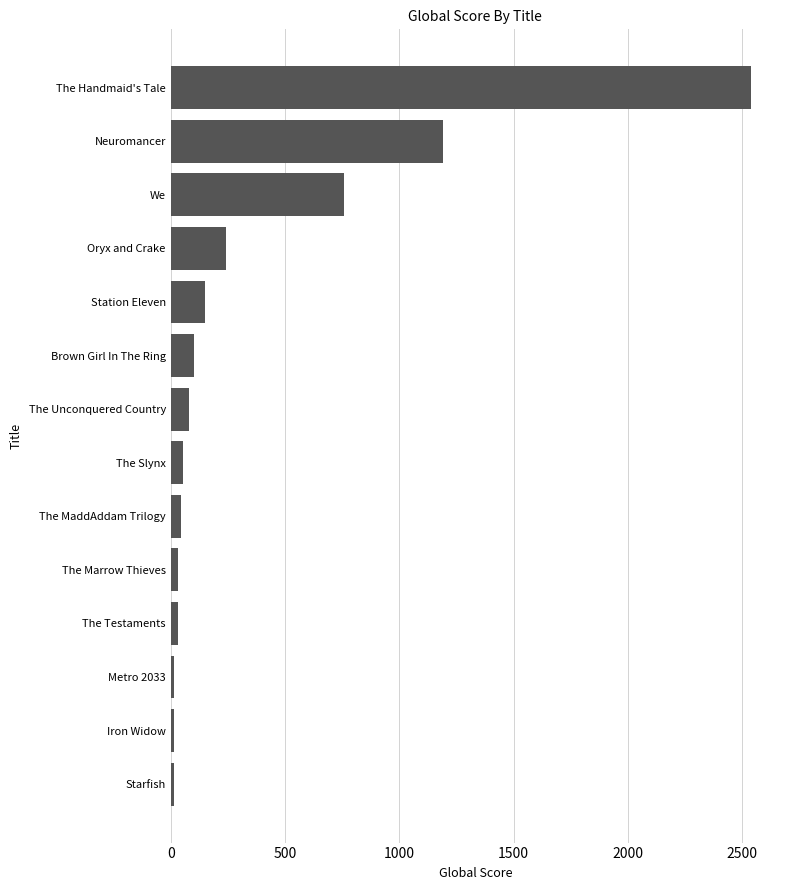

What is the label of the 7th bar from the top?

The Unconquered Country